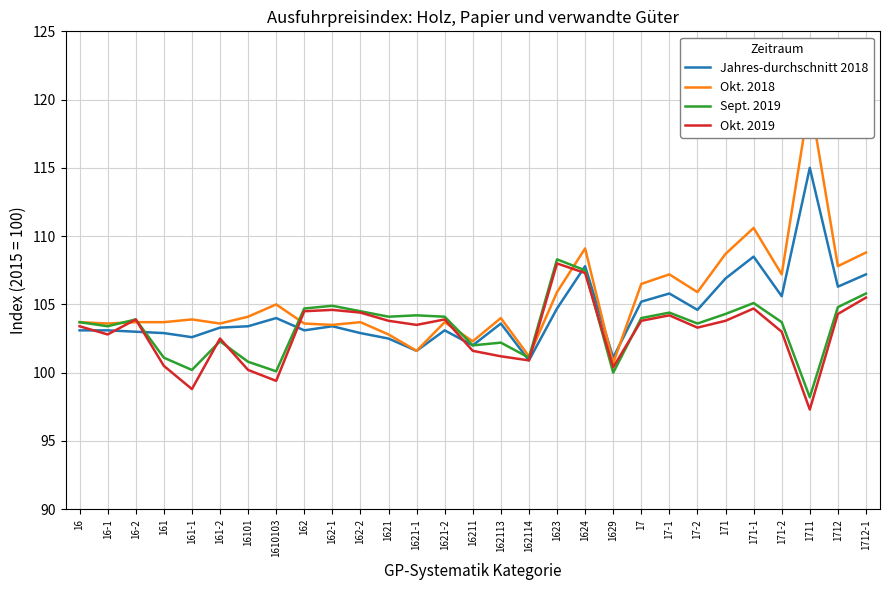

What is the sum of all Sept. 2019 values?

2997.0